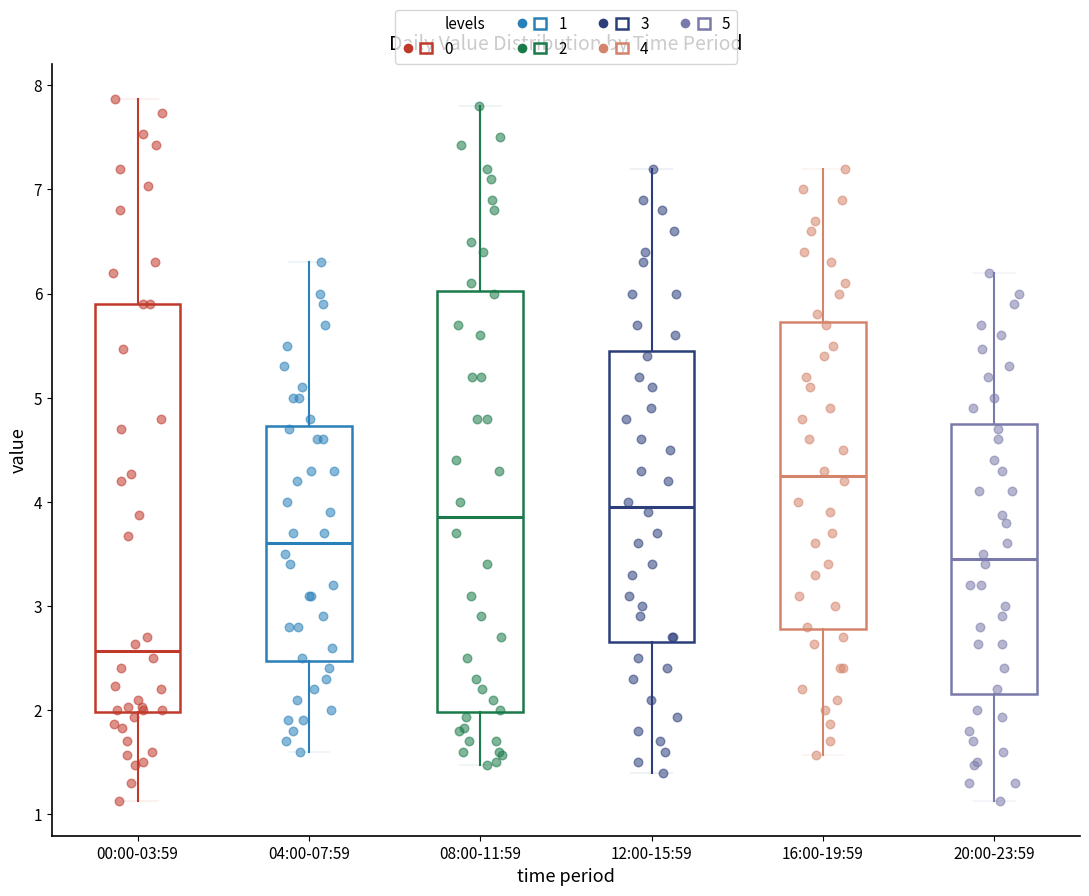

Reading left to right, transcribe this box plot: for each box, give where its median line is, the range the box spans, and where its two whiskers end, as read against the y-axis. The values are not printed on the chart, so give them approximately, as read against the axis.

00:00-03:59: median 2.6, box 2.0 to 5.9, whiskers 1.1 to 7.9
04:00-07:59: median 3.6, box 2.5 to 4.7, whiskers 1.6 to 6.3
08:00-11:59: median 3.9, box 2.0 to 6.0, whiskers 1.5 to 7.8
12:00-15:59: median 4.0, box 2.7 to 5.5, whiskers 1.4 to 7.2
16:00-19:59: median 4.3, box 2.8 to 5.7, whiskers 1.6 to 7.2
20:00-23:59: median 3.5, box 2.2 to 4.8, whiskers 1.1 to 6.2